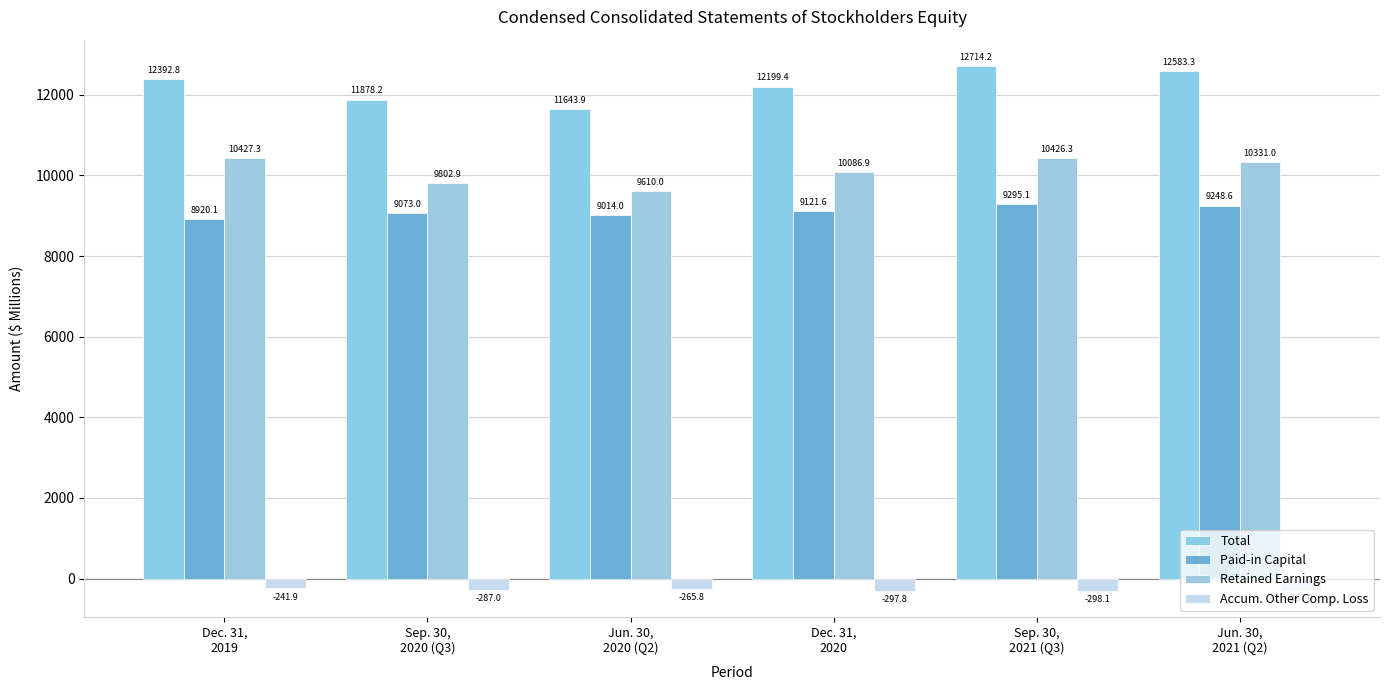

What is the spread (max minus min) of values at Jun. 30,
2020 (Q2)?

11909.7